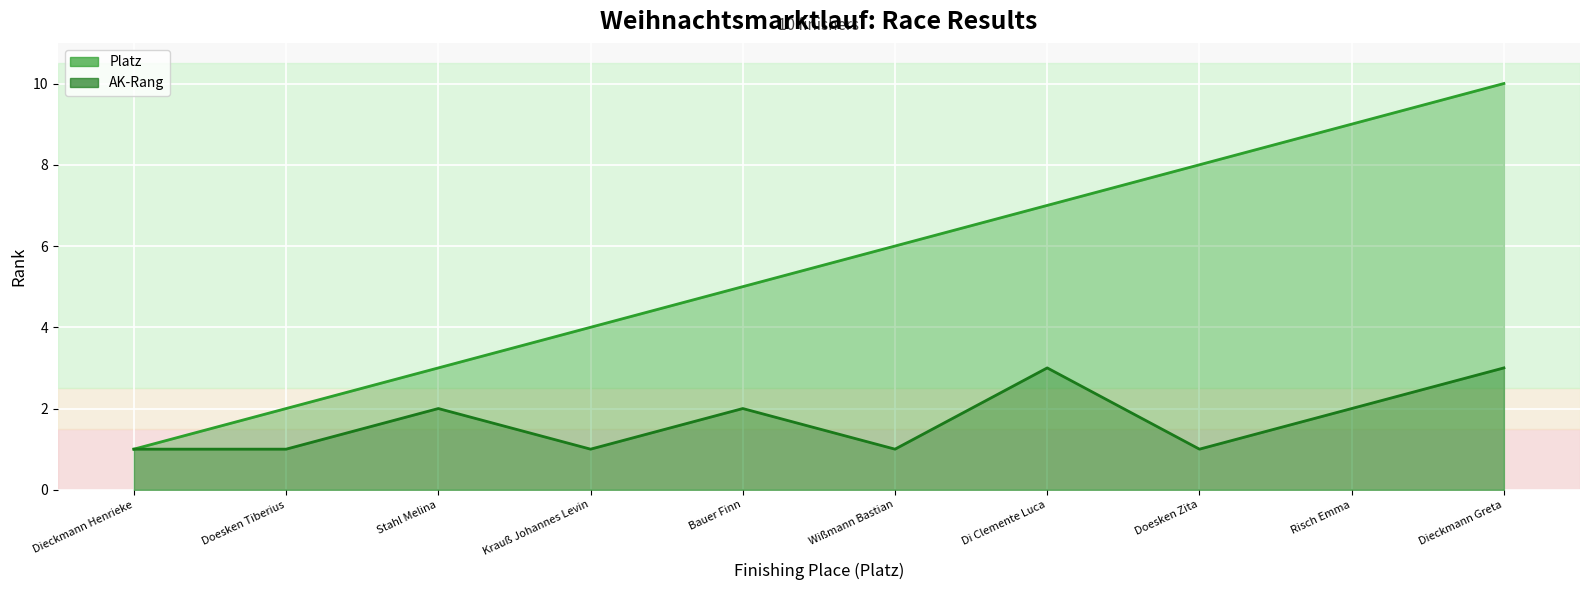

Which series has the largest range (max minus min)?

Platz